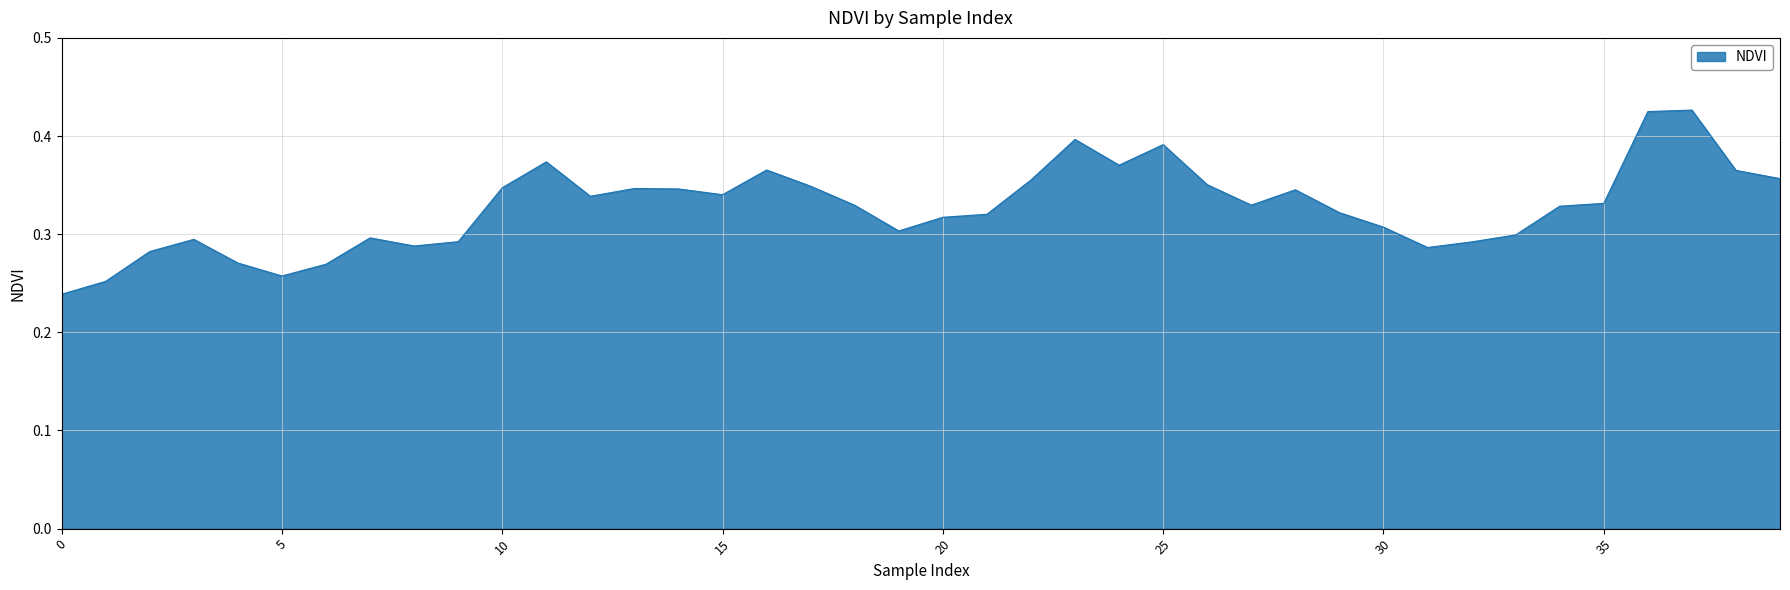

List the labels in order of value, largest first.

37, 36, 23, 25, 11, 24, 16, 38, 39, 22, 26, 17, 10, 13, 14, 28, 15, 12, 35, 27, 18, 34, 29, 21, 20, 30, 19, 33, 7, 3, 9, 32, 8, 31, 2, 4, 6, 5, 1, 0